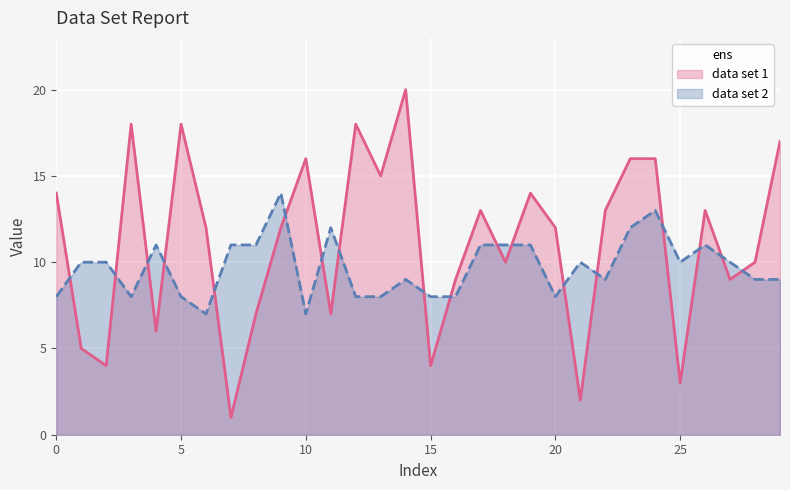

What is the highest value of the data set 2 series?

14